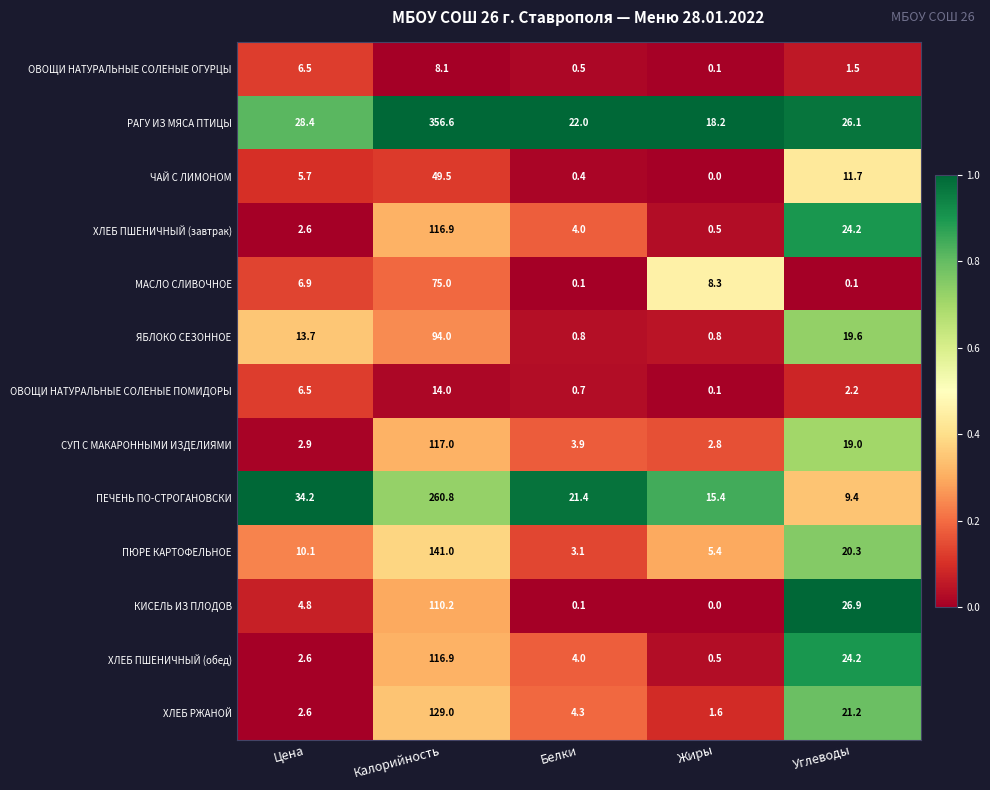

Which series has the widest spread of values?

РАГУ ИЗ МЯСА ПТИЦЫ